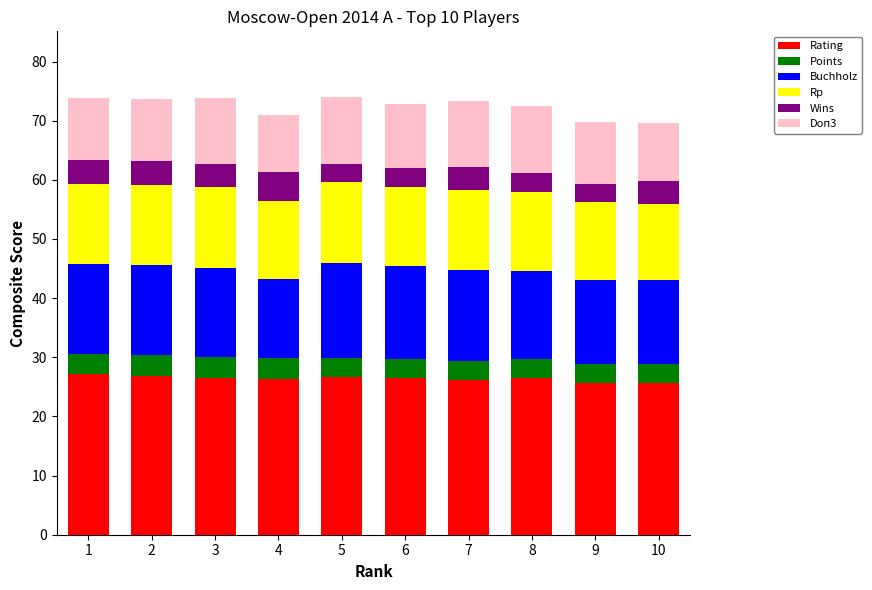

What is the minimum value for Rating?

25.6